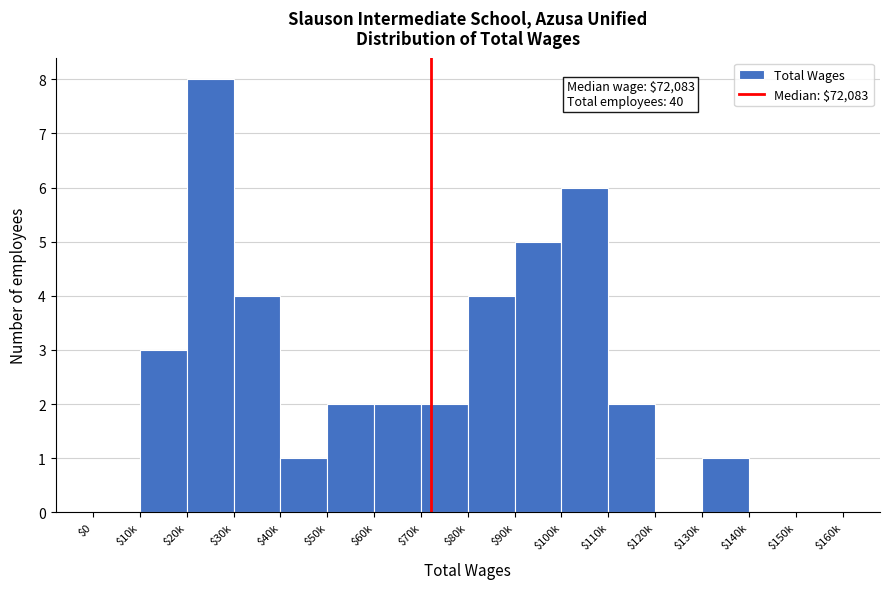

What is the sum of all values?

40